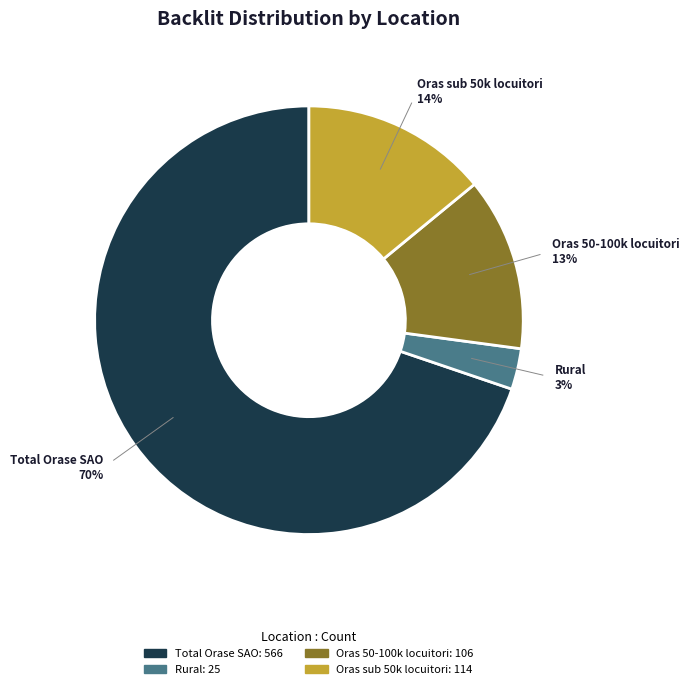

To the nearest percent, what is the difference between the largest and smallest slice percentages?

67%